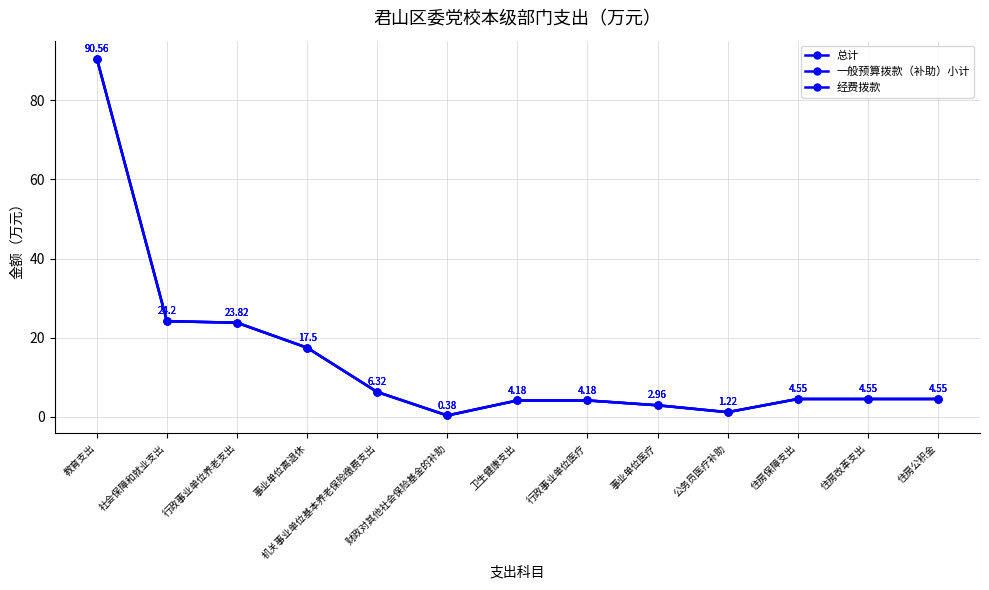

Is this an area chart (filled region under the line)?

No